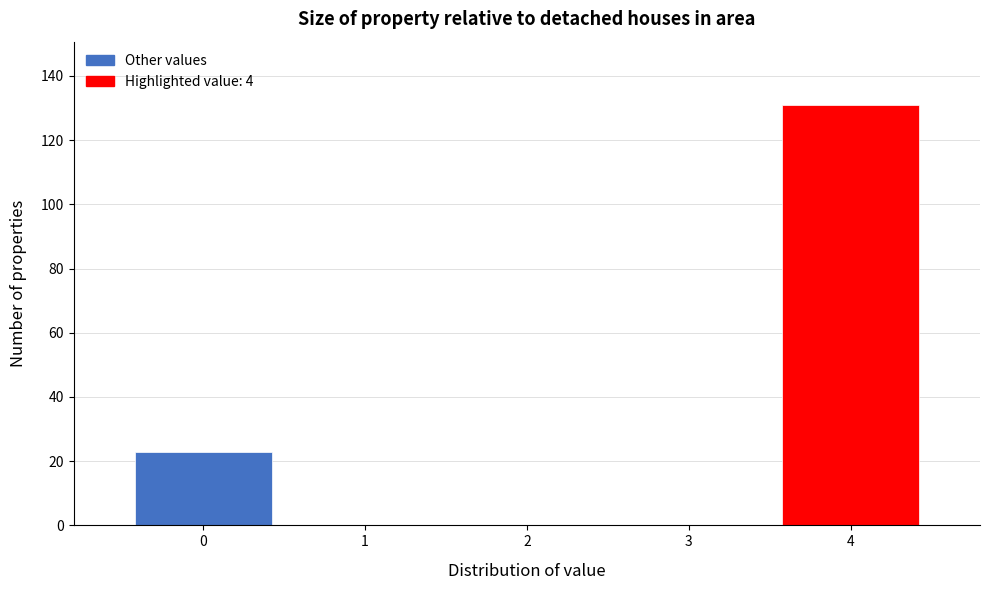

Reading left to right, transcribe this chart: for each bar, give the range it covers on the x-axis and its height. The values are not printed on the chart, so give them approximately, as read against the axis.

-0.5 to 0.5: 24
0.5 to 1.5: 0
1.5 to 2.5: 0
2.5 to 3.5: 0
3.5 to 4.5: 132